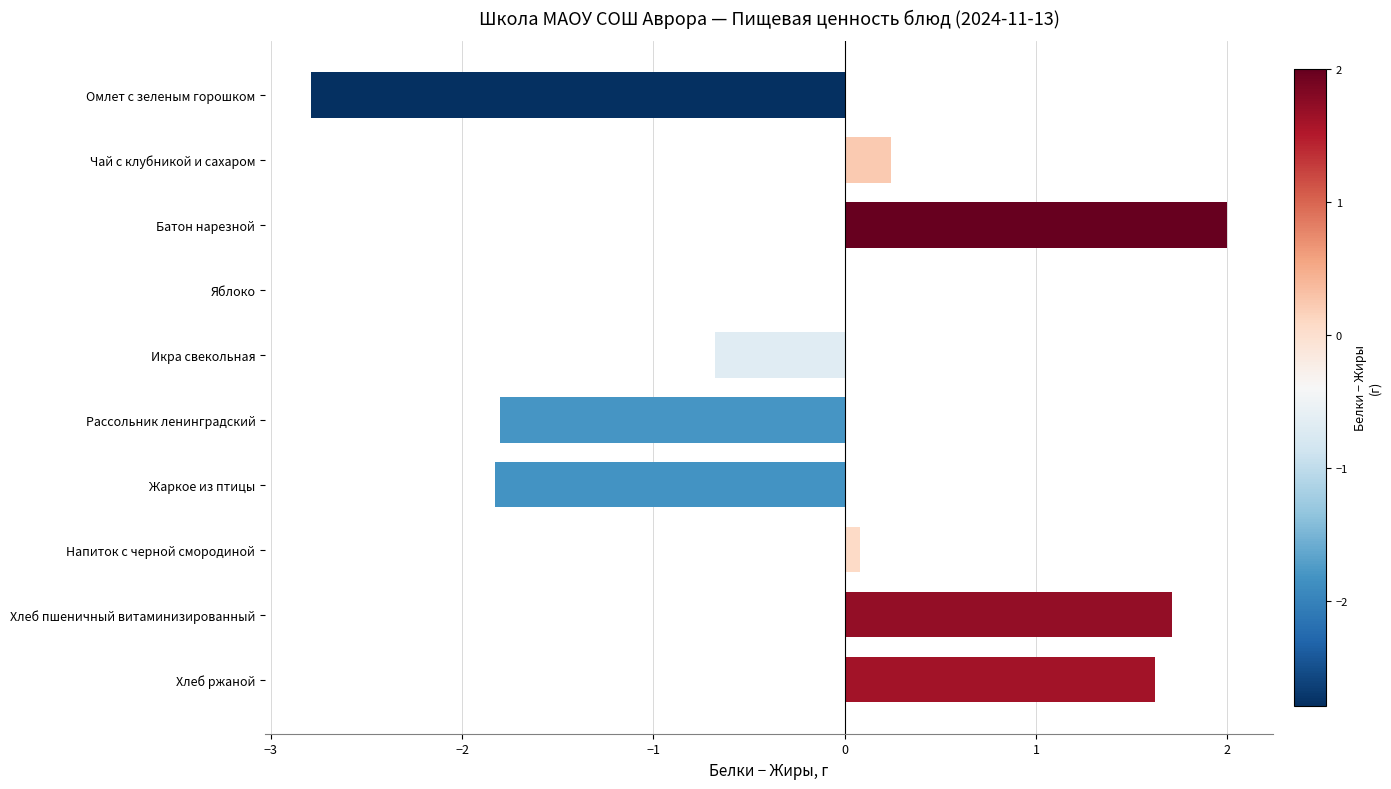

The value at Хлеб ржаной is 2.3. True or false?

False